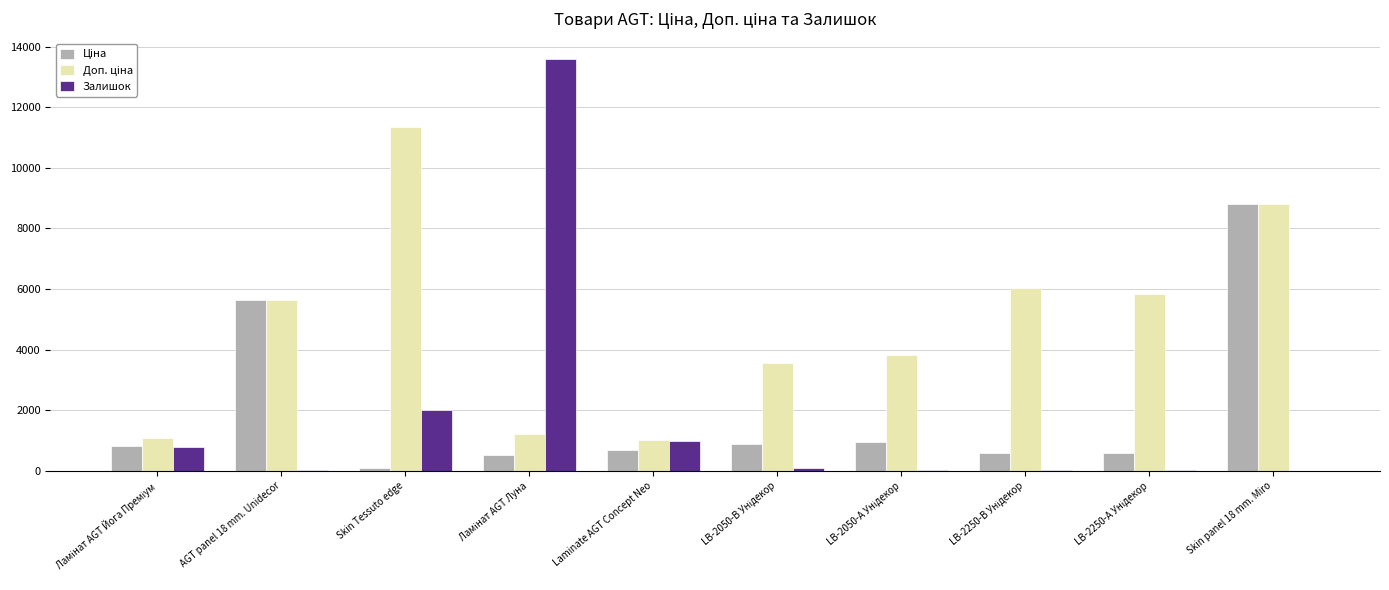

What is the maximum value shown in the chart?

13578.0